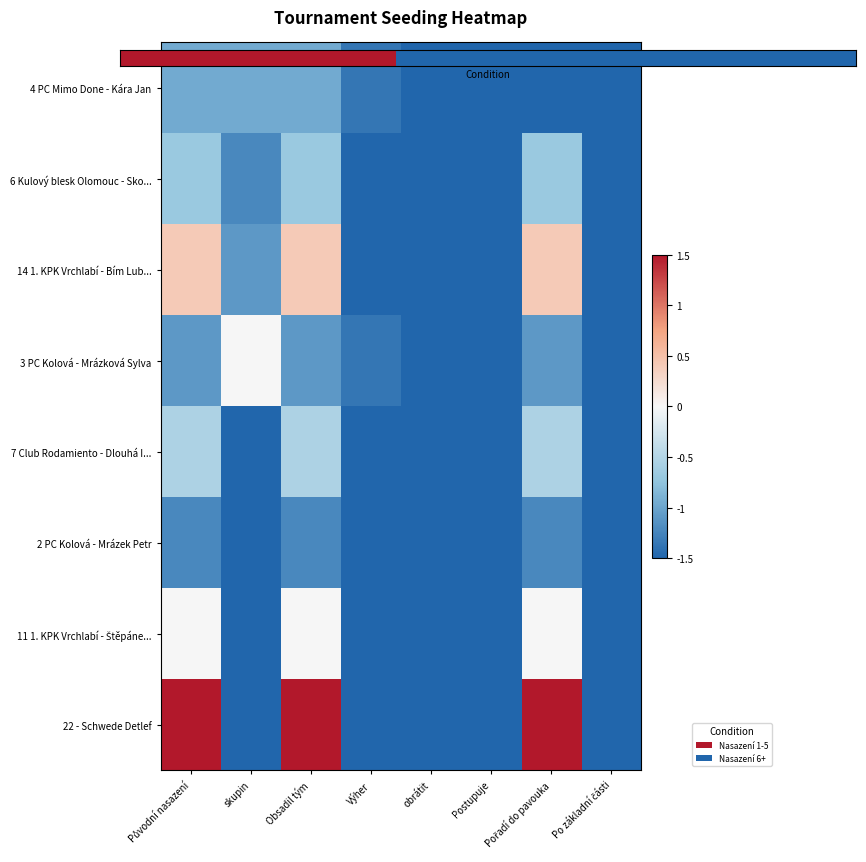

At which category does the chart reach its minimum across all series?

Výher